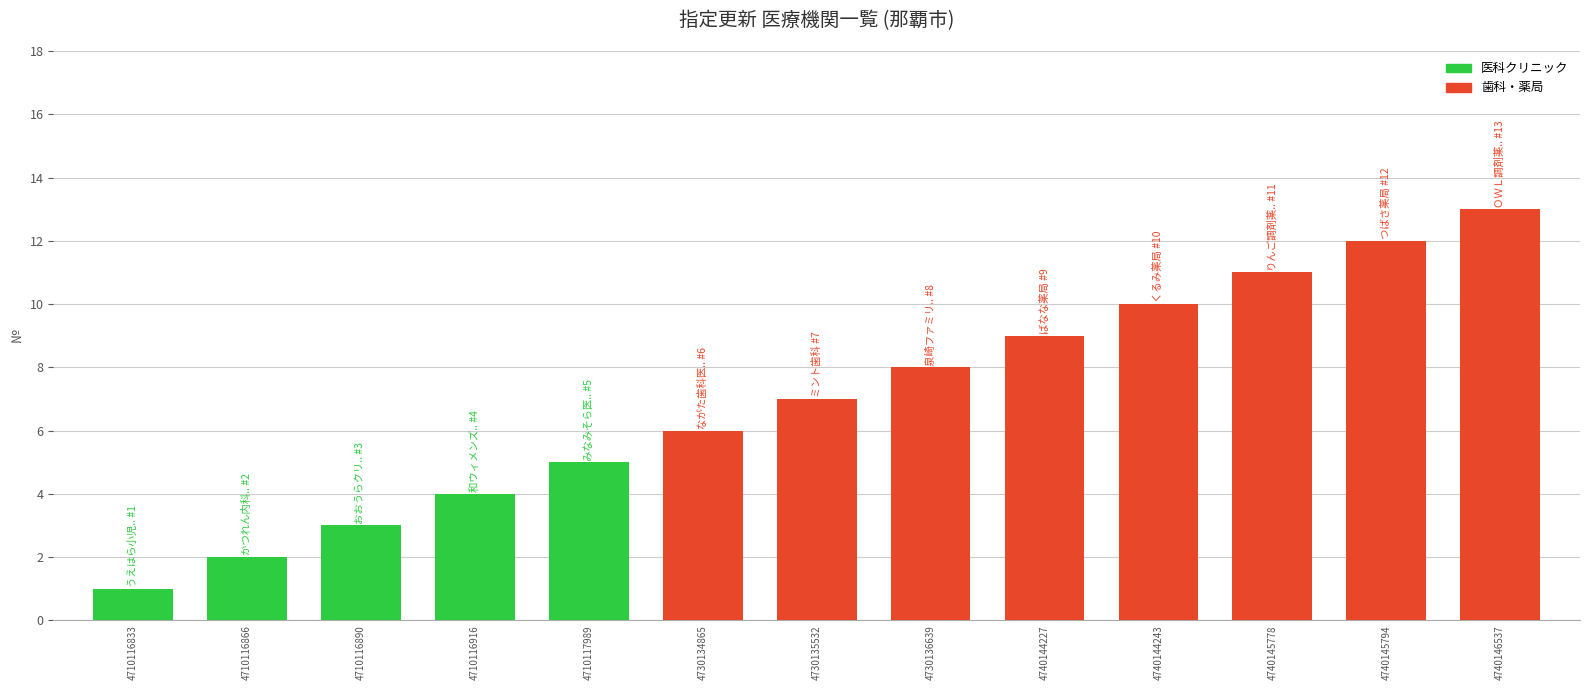

What is the sum of the values at 4710116916 and 4730134865?

10